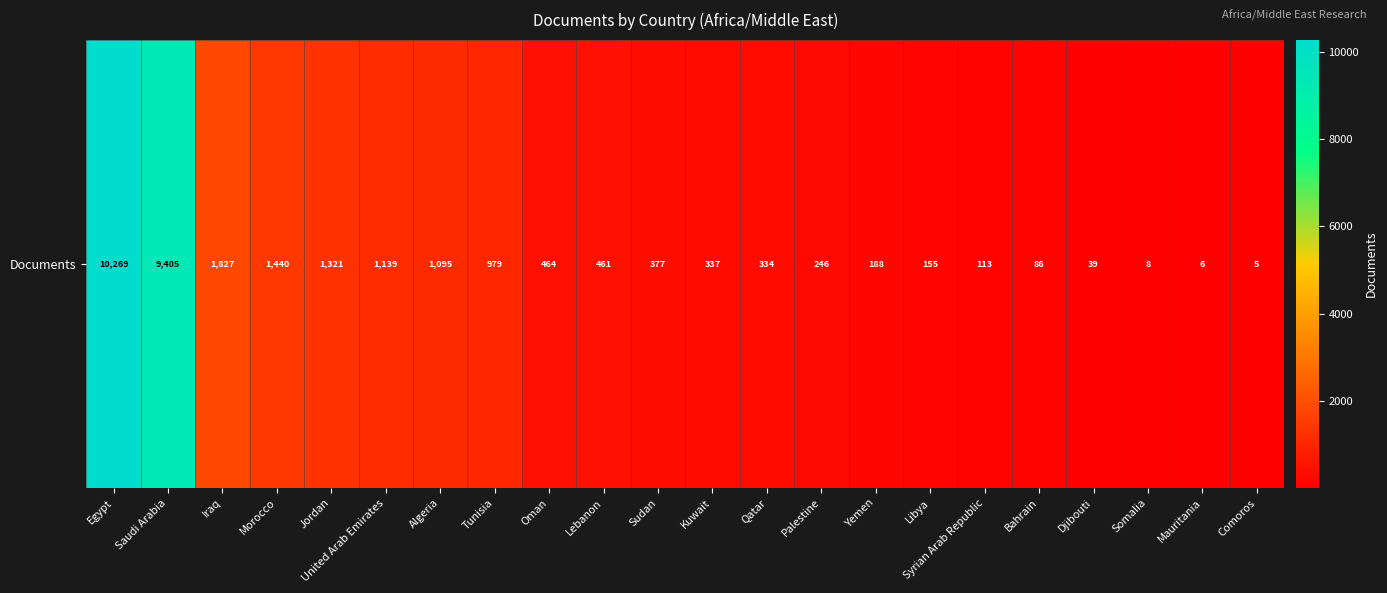

The chart shows a value of 246 at Palestine. True or false?

True